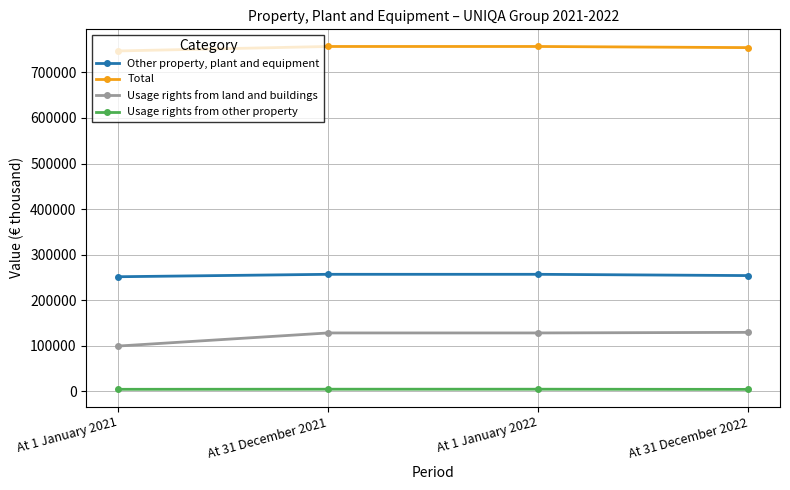

Is the value of Usage rights from other property at At 31 December 2022 greater than the value of Total at At 1 January 2022?

No